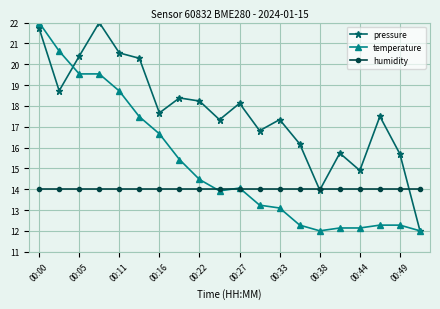

What is the value of the temperature point at the 14th from the left?

12.3